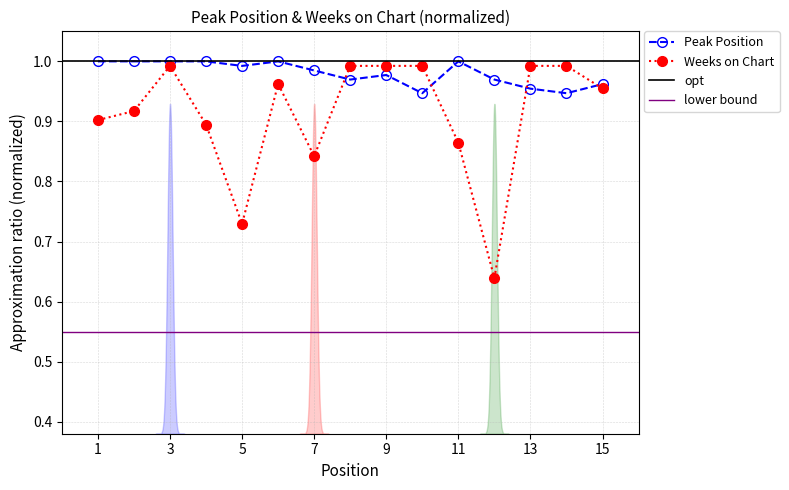

List the series in order of their peak value, highest first.

Peak Position, Weeks on Chart